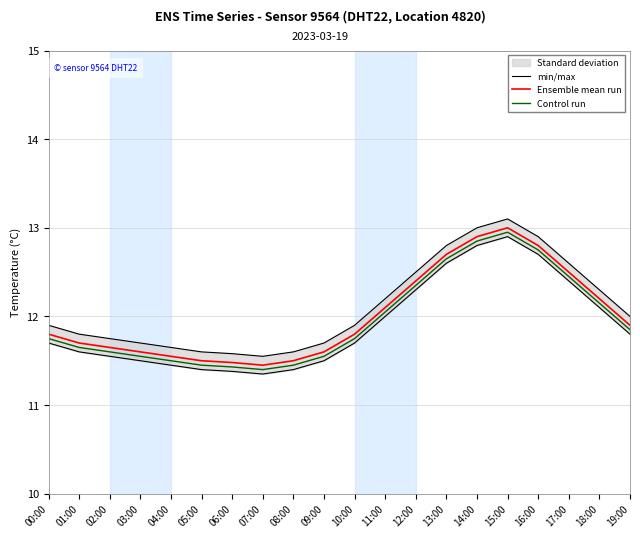

Count the number of data series in this chart.

3